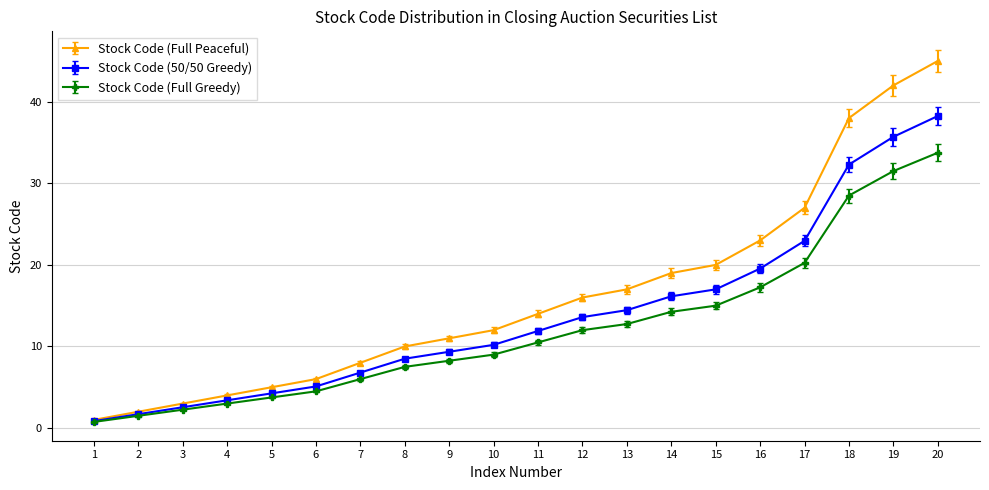

What is the sum of the Stock Code (Full Peaceful) values at 19 and 5?

47.0